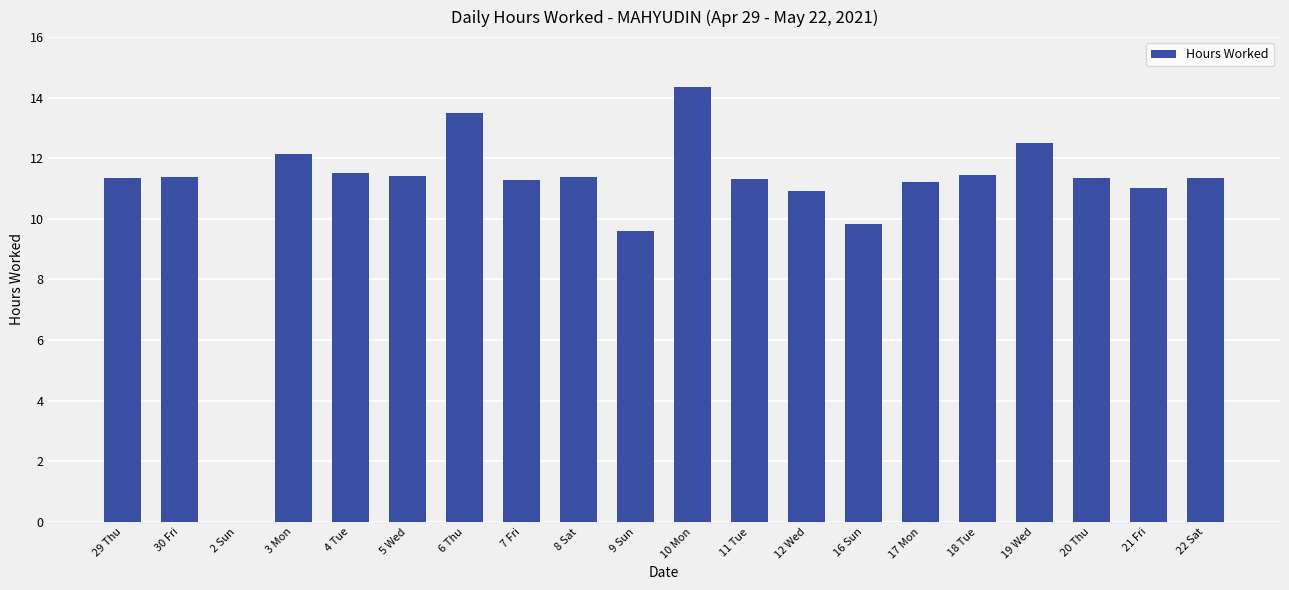

What is the ratio of the value at 7 Fri to the value at 20 Thu?

1.0